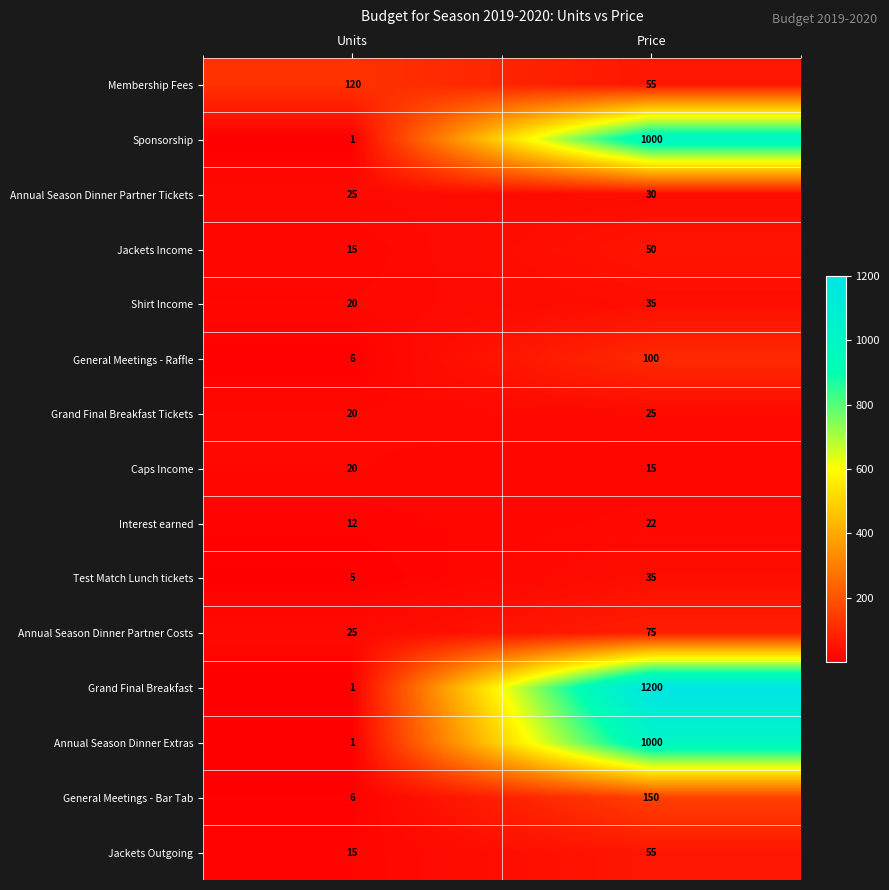

At which label is Annual Season Dinner Extras closest to 500?

Units